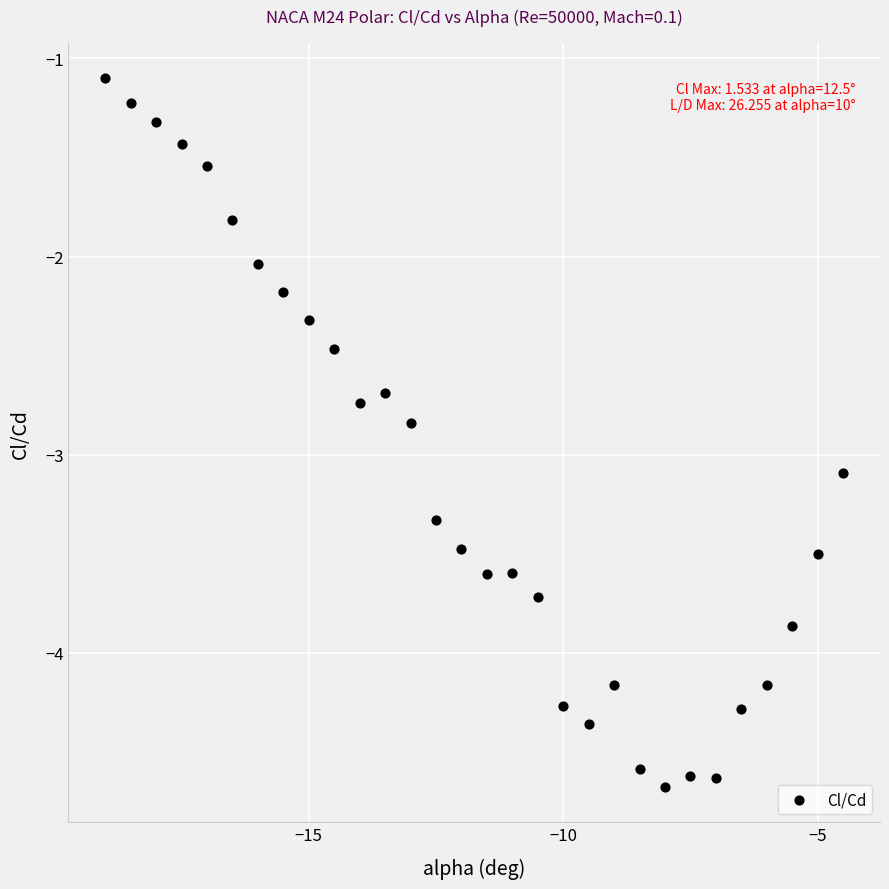

What is the range of Y values (max minus min)?

3.6